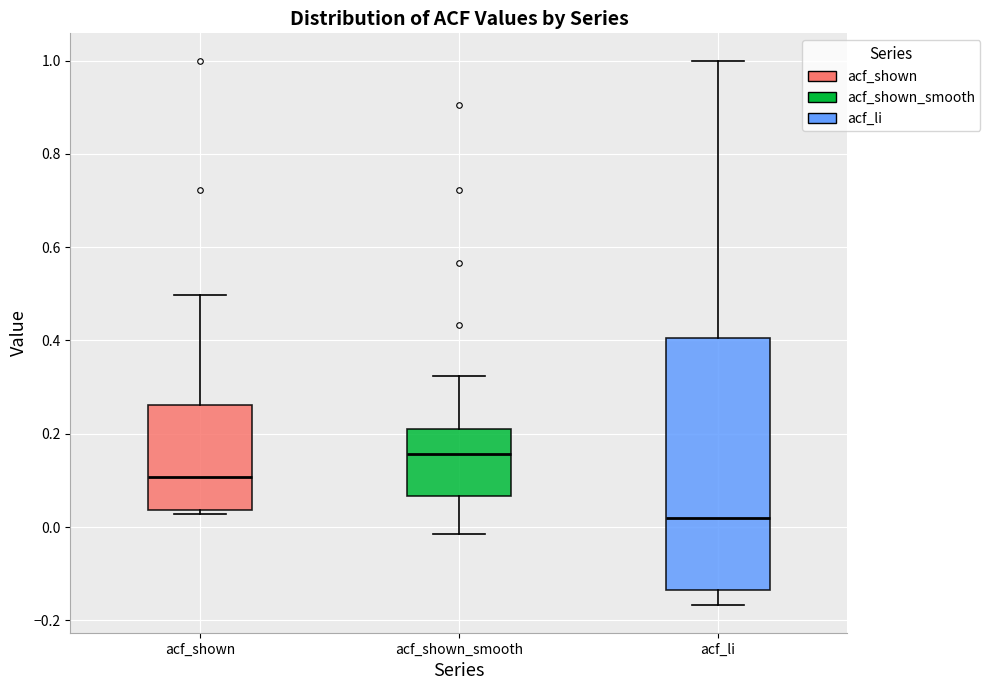

Reading left to right, transcribe this box plot: for each box, give where its median line is, the range the box spans, and where its two whiskers end, as read against the y-axis. The values are not printed on the chart, so give them approximately, as read against the axis.

acf_shown: median 0.10, box 0.04 to 0.26, whiskers 0.02 to 0.50
acf_shown_smooth: median 0.16, box 0.06 to 0.22, whiskers -0.02 to 0.32
acf_li: median 0.02, box -0.14 to 0.40, whiskers -0.16 to 1.00